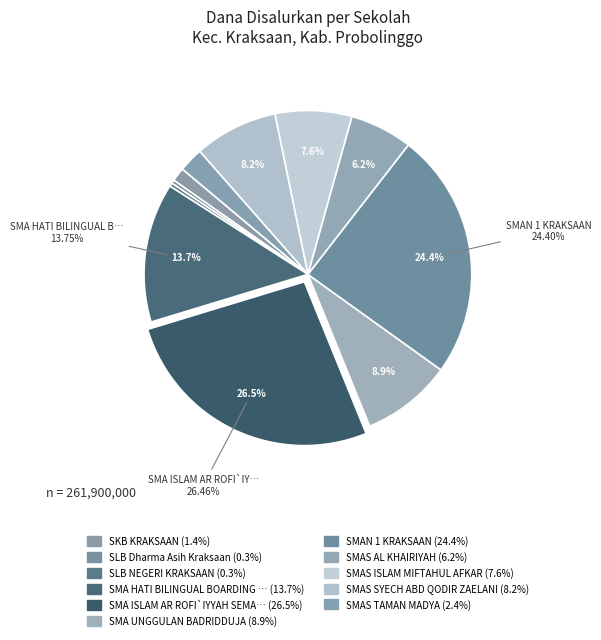

How many slices are in this pie chart?

11